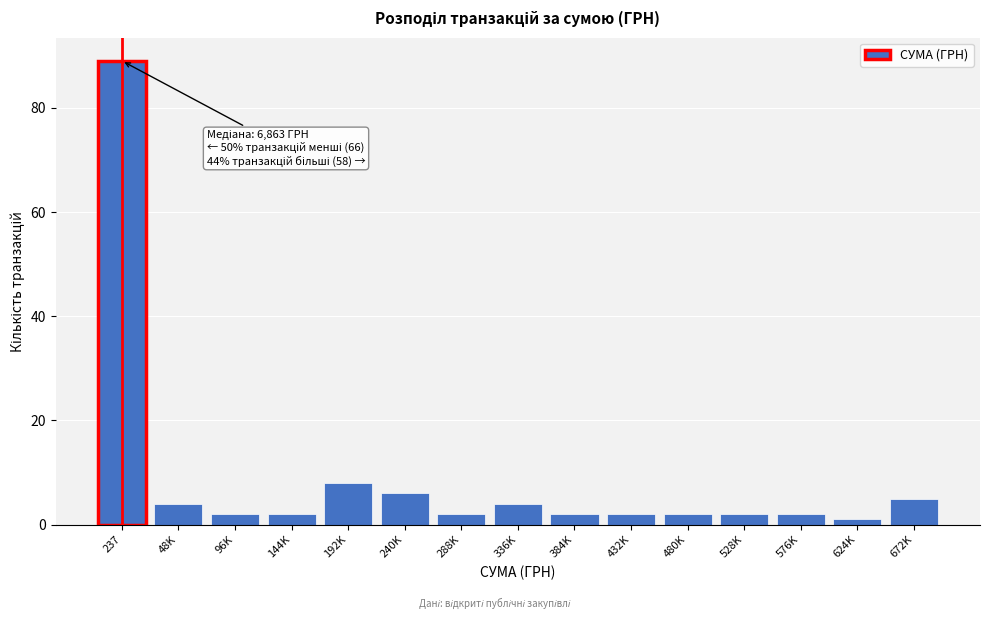

Reading right to left, extract all data points from this chart.

672K=5	624K=1	576K=2	528K=2	480K=2	432K=2	384K=2	336K=4	288K=2	240K=6	192K=8	144K=2	96K=2	48K=4	237=89